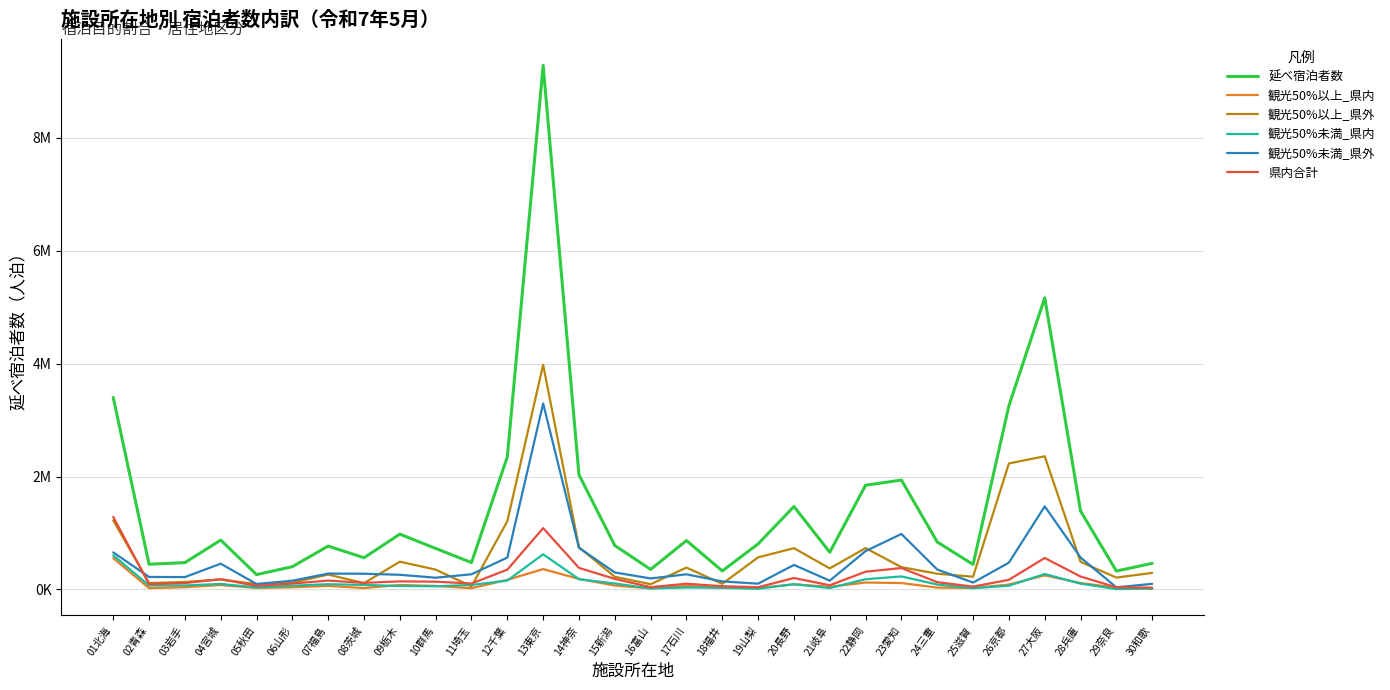

What is the sum of the 観光50%未満_県内 values at 01北海 and 02青森?

674520